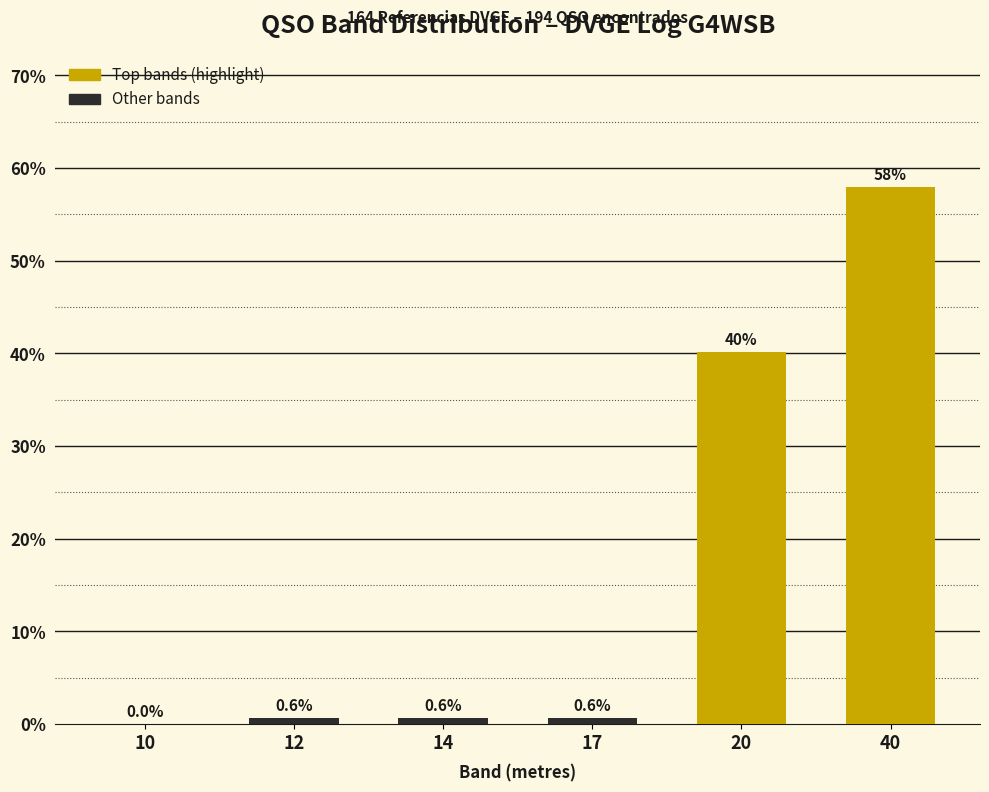

Reading right to left, what are all the values shown in this chart?

40=58.0	20=40.1	17=0.6	14=0.6	12=0.6	10=0.0